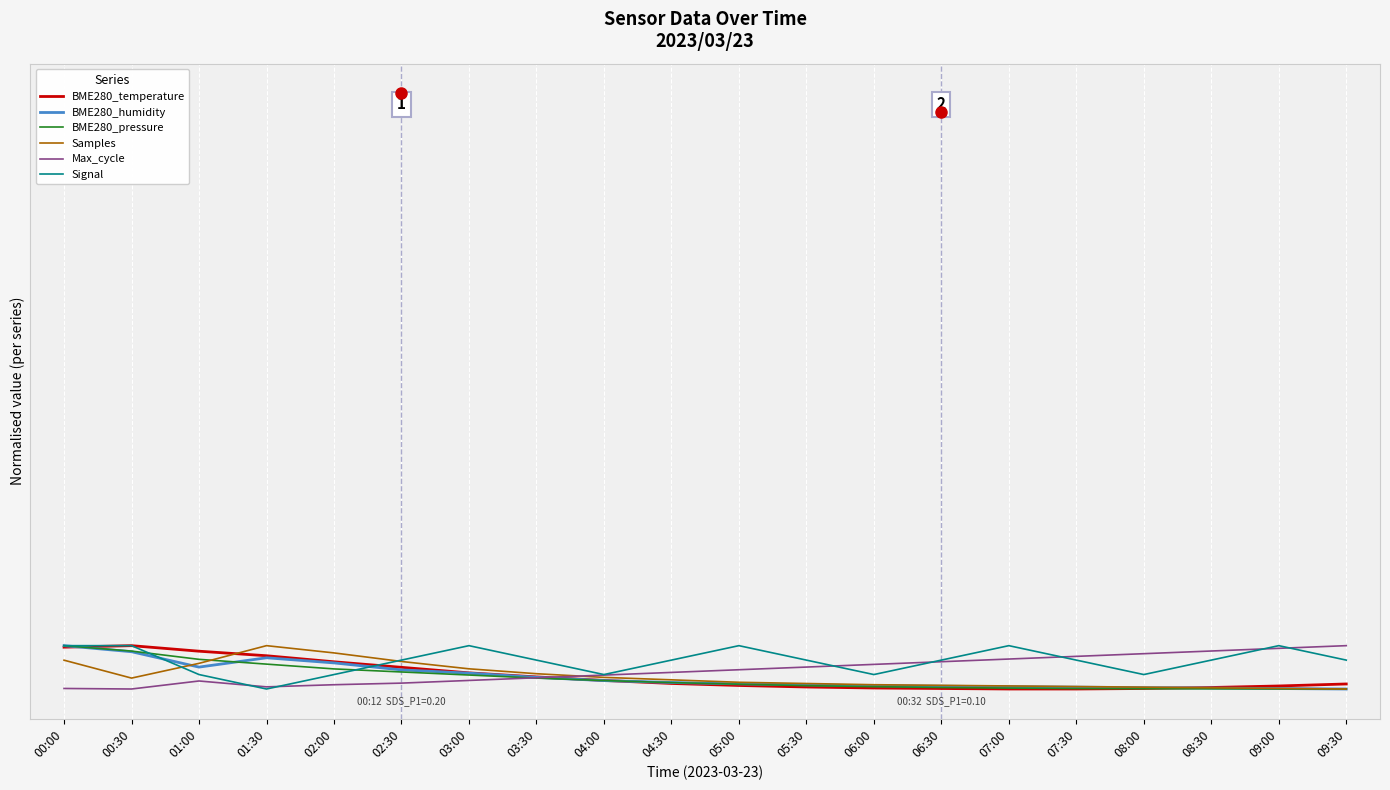

Where is the first local minimum for Signal?

01:30